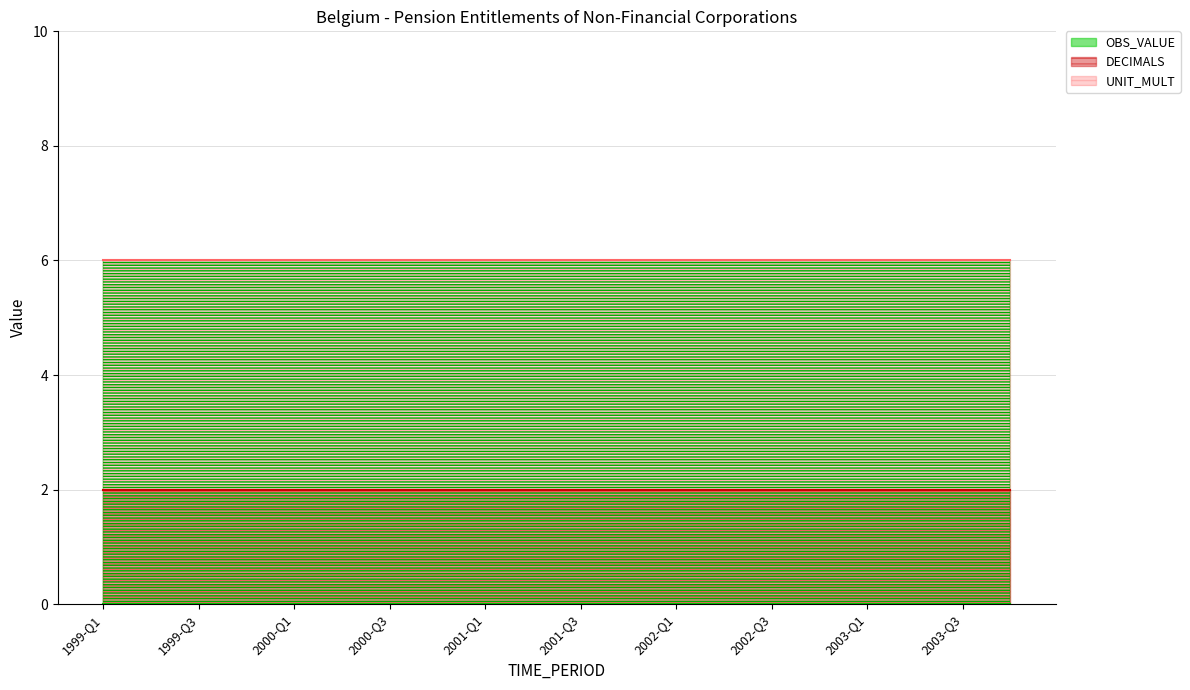

True or false: OBS_VALUE has more than 0 points higher than both neighbors.

False